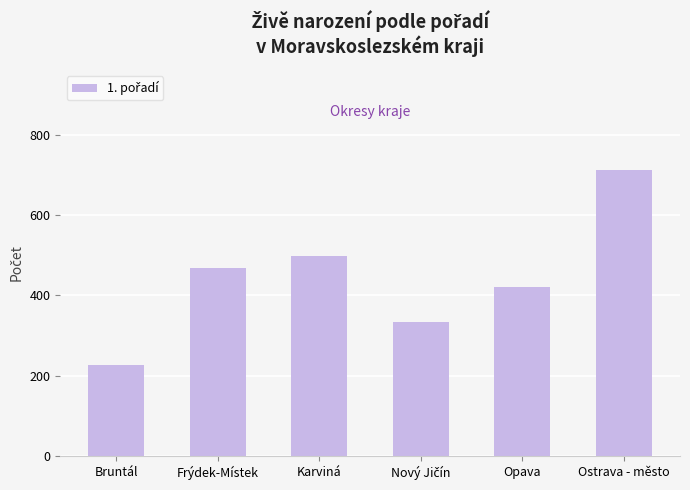

Reading left to right, what are all the values shown in this chart?

226	469	497	334	421	712